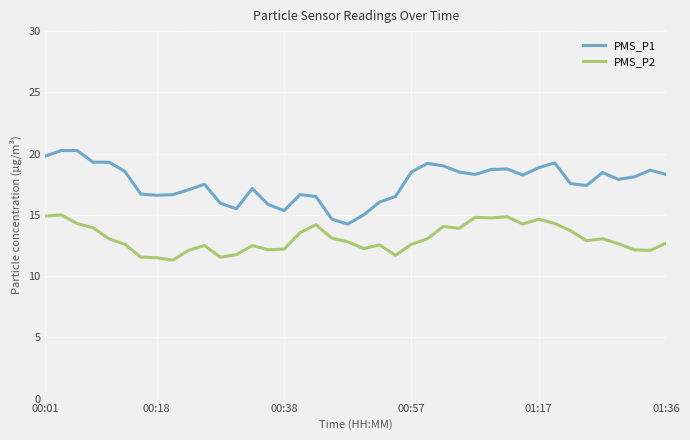

What is the difference between the maximum and minimum values in the PMS_P2 series?

3.7